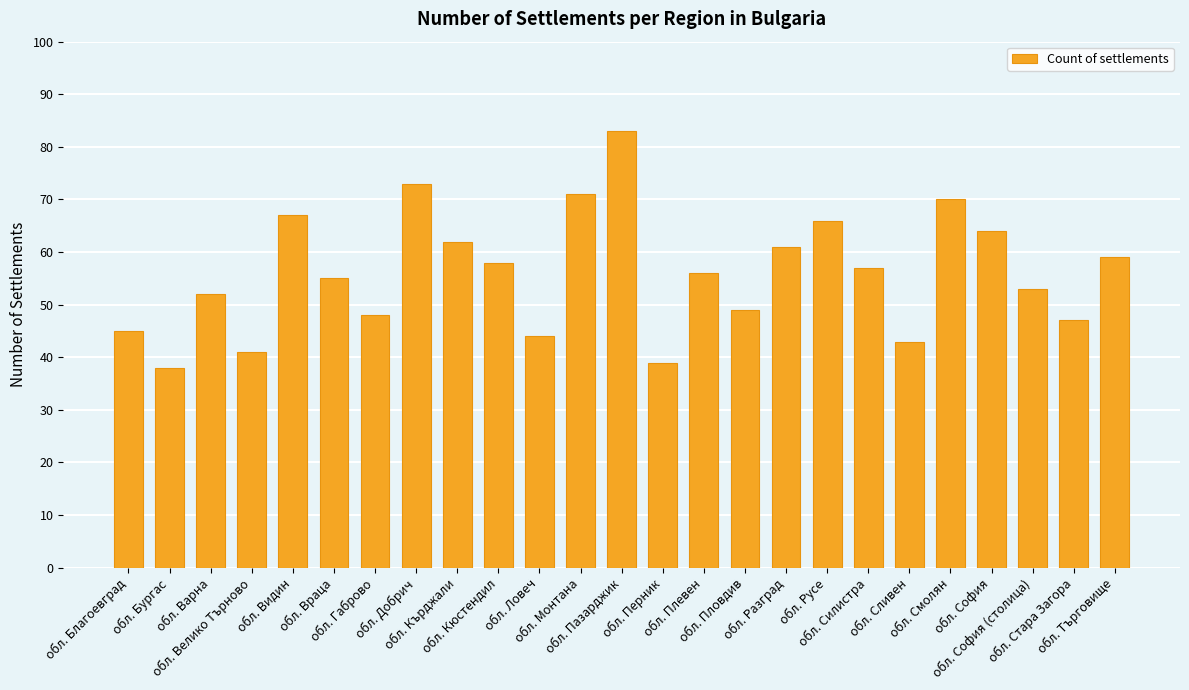

What is the greatest value displayed?

83